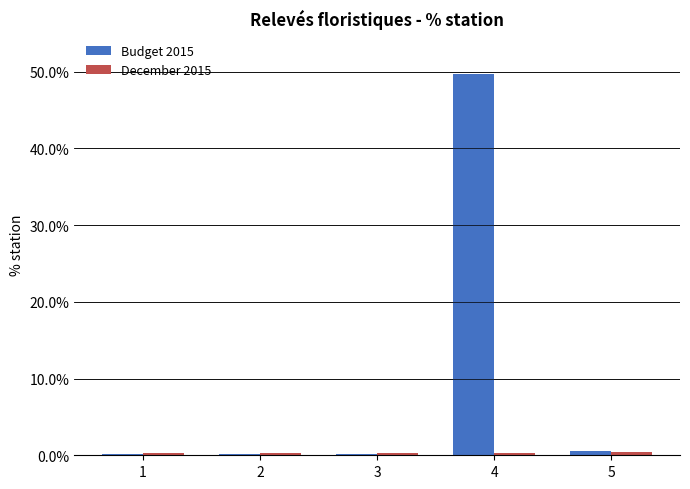

At which category is the sum across all series the highest?

4